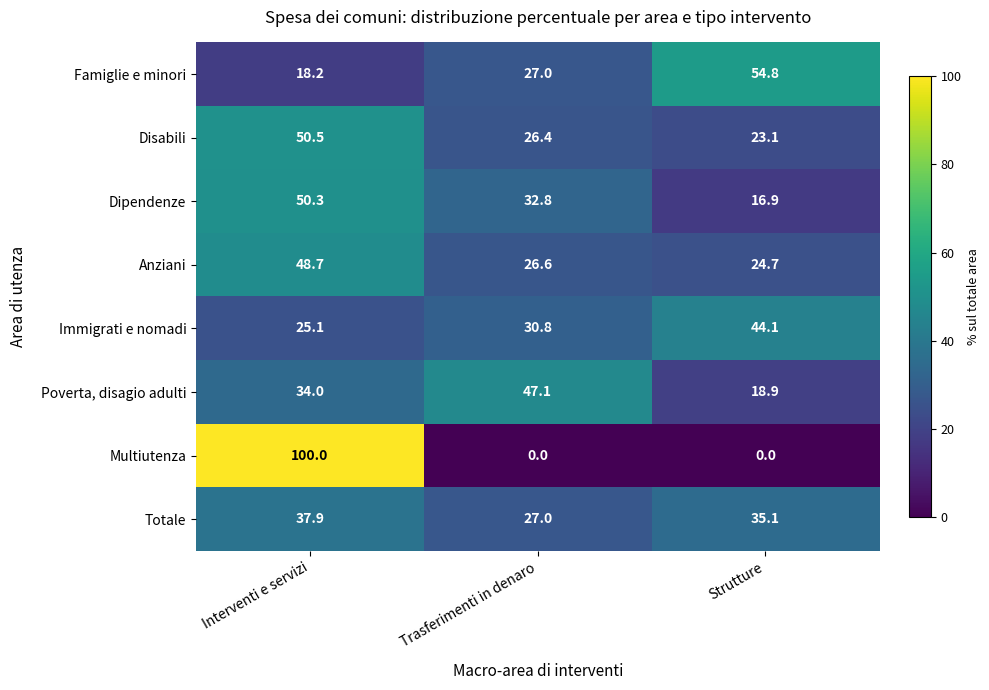

At which label is Disabili closest to 36?

Trasferimenti in denaro